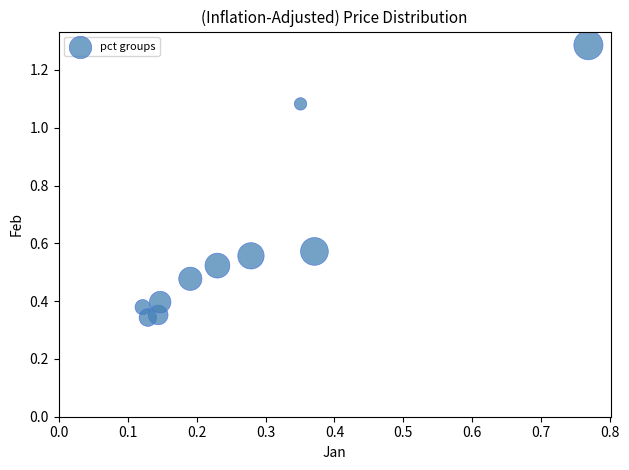

What is the range of Y values (max minus min)?

0.9